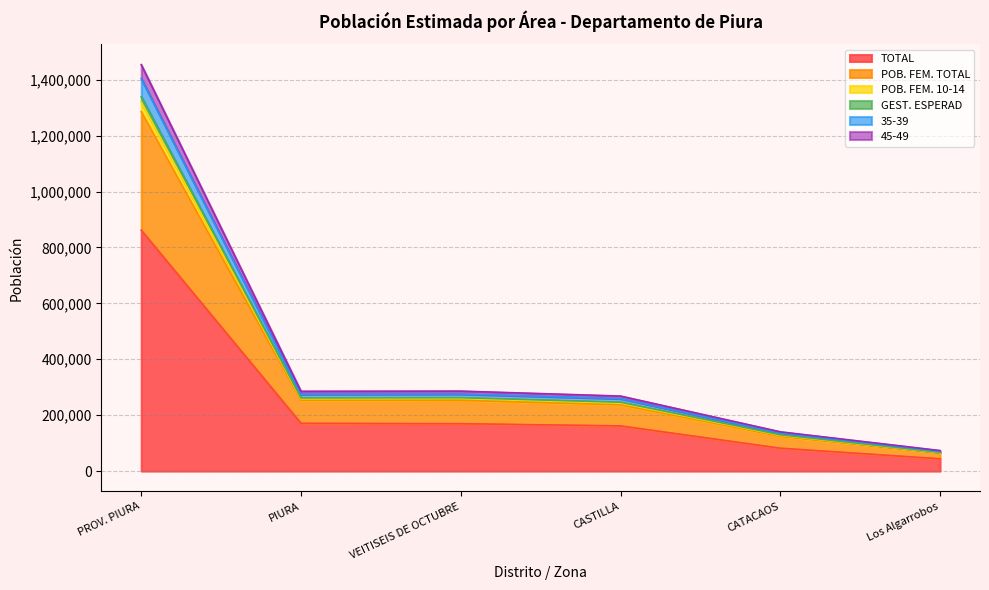

Which category has the lowest value in the POB. FEM. 10-14 series?

Los Algarrobos